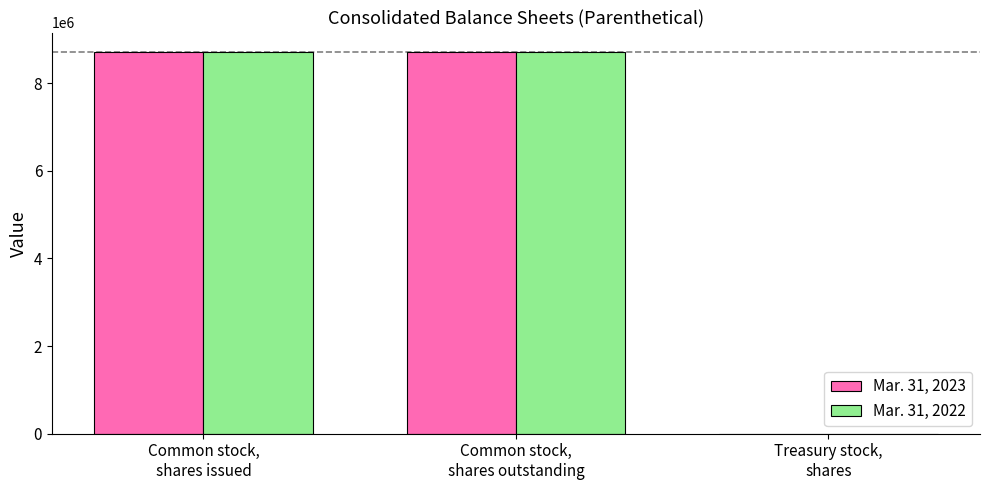

Reading left to right, what are all the values shown in this chart?

Mar. 31, 2023: 8716906	8716906	46
Mar. 31, 2022: 8710627	8710627	46